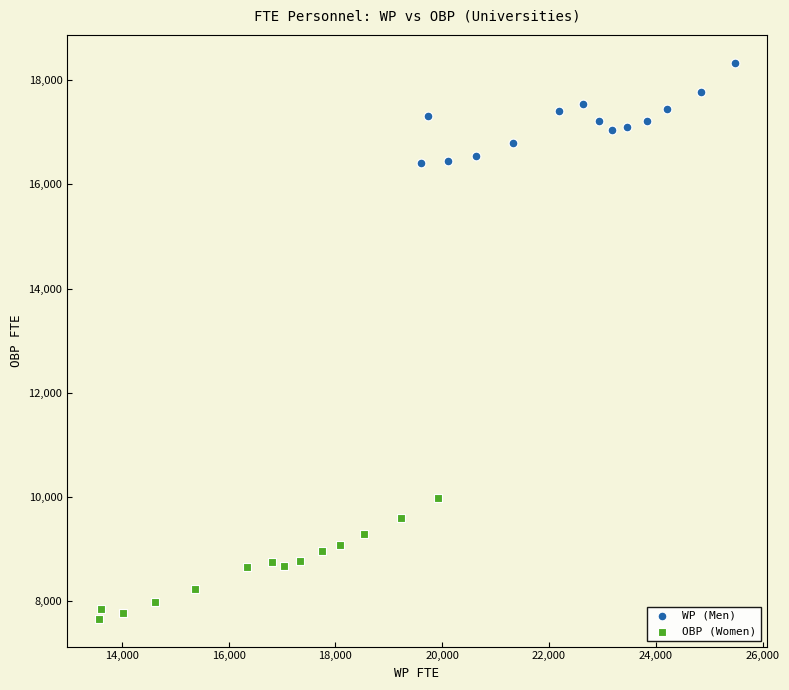

What are all the series names shown in the legend?

WP (Men), OBP (Women)